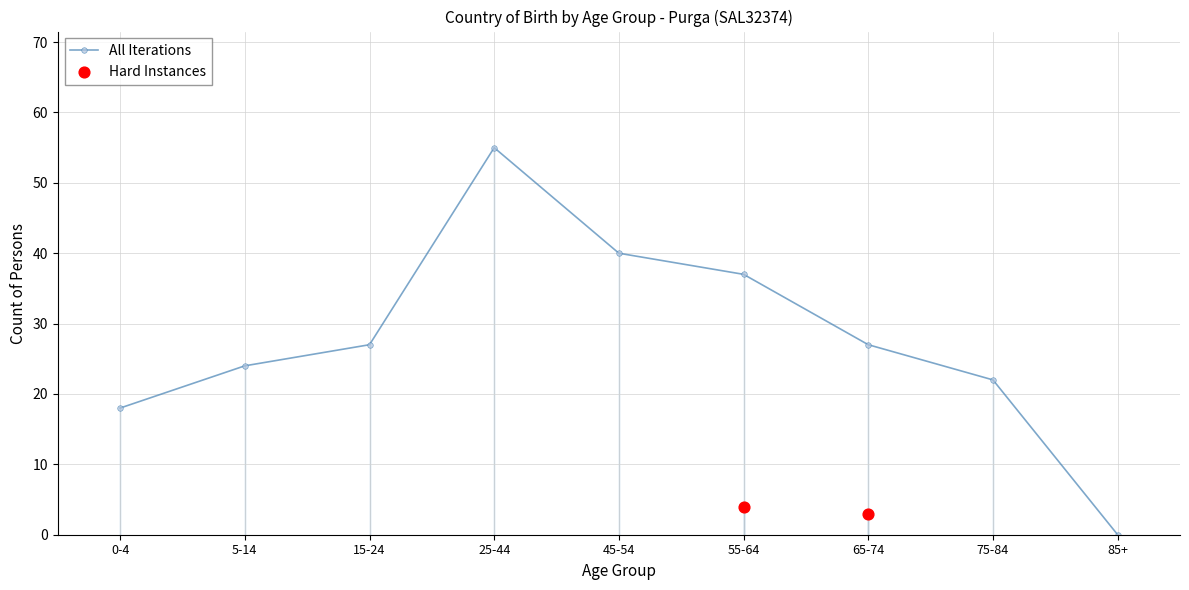

What is the ratio of the value at 55-64 to the value at 25-44?

0.7